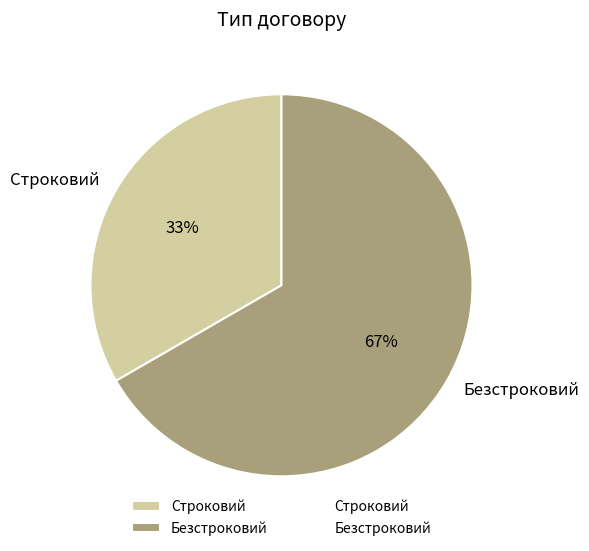

Which slice is the smallest?

Строковий